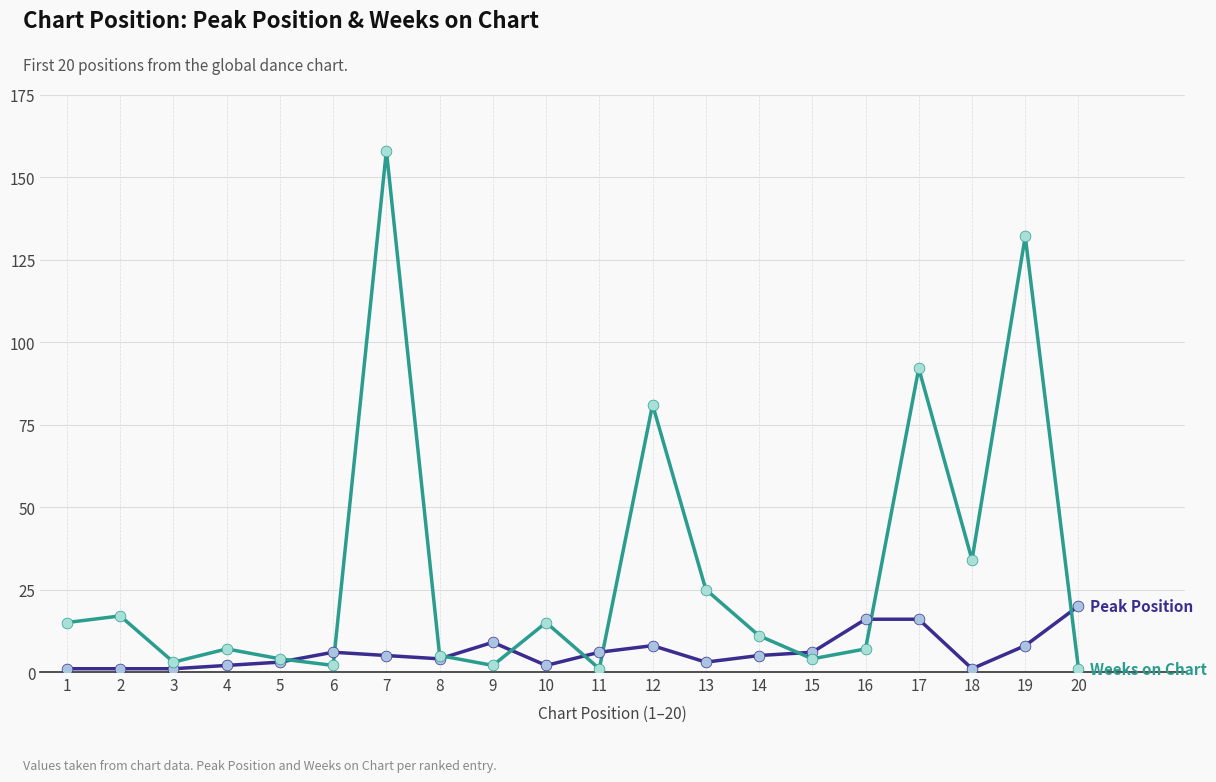

At which category is the sum across all series the highest?

7